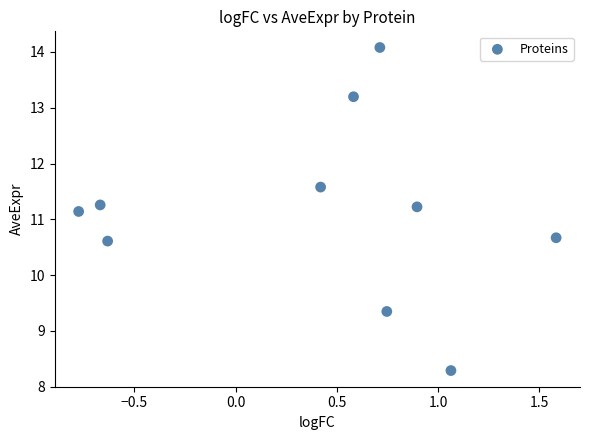

What Y value in the scatter plot is closest to 11?

11.1